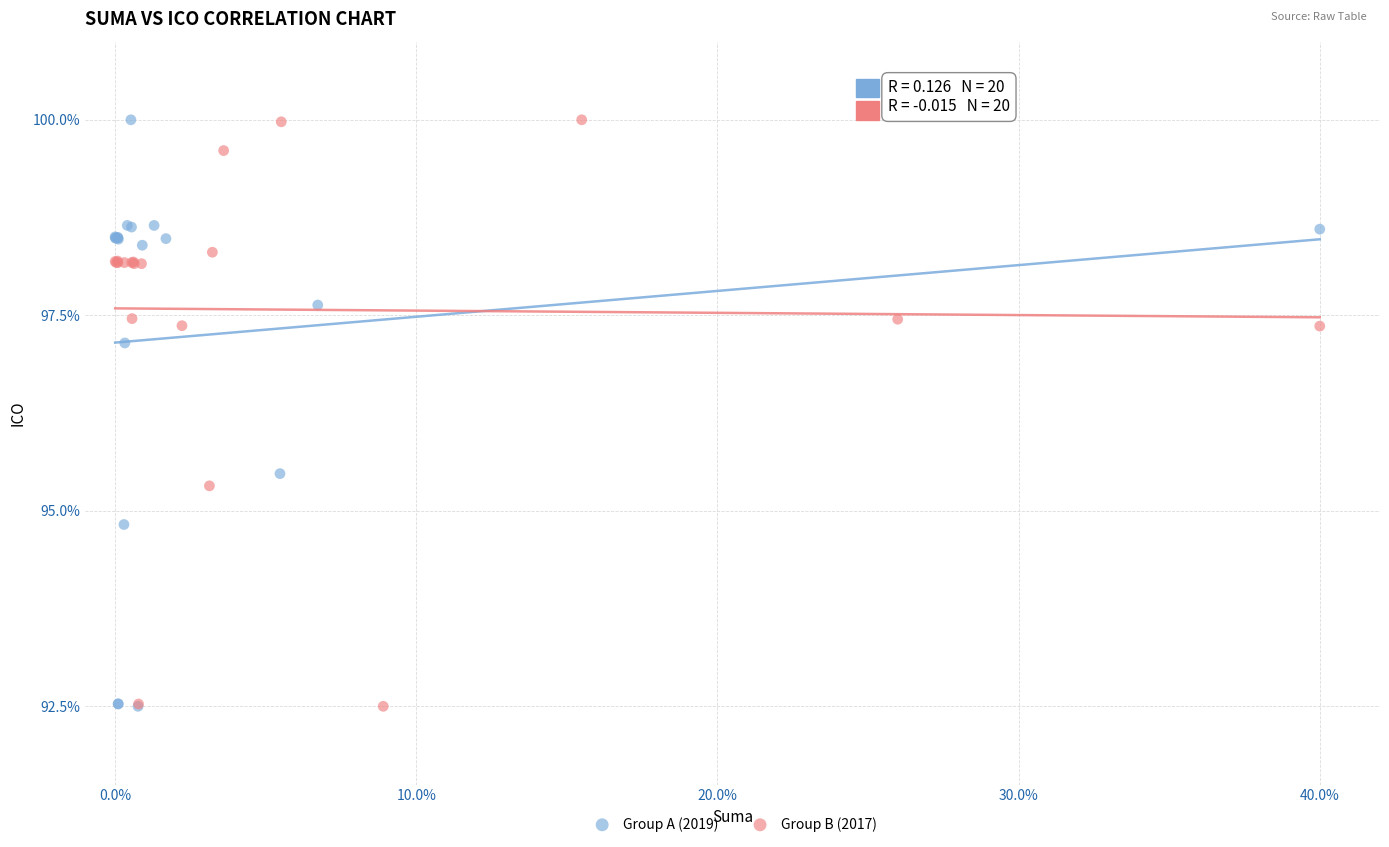

What are all the series names shown in the legend?

Group A (2019), Group B (2017)